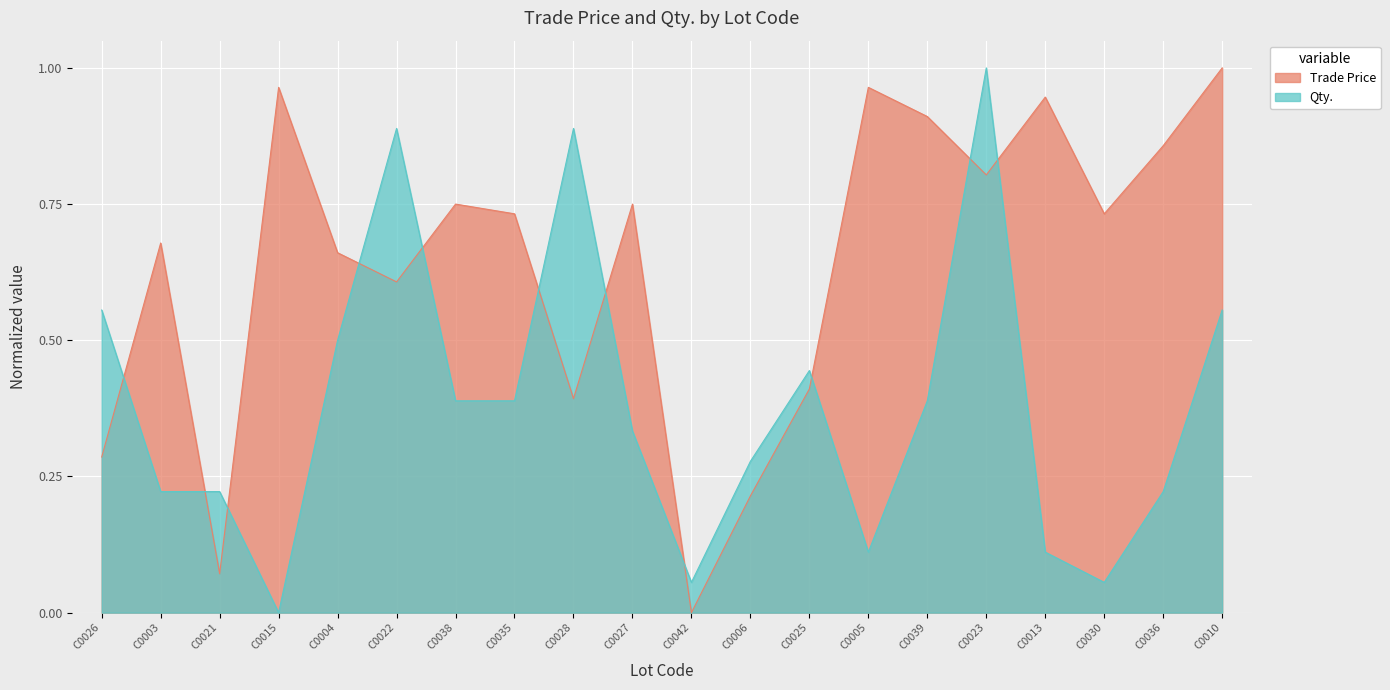

Does the chart display data point markers on the line(s)?

No